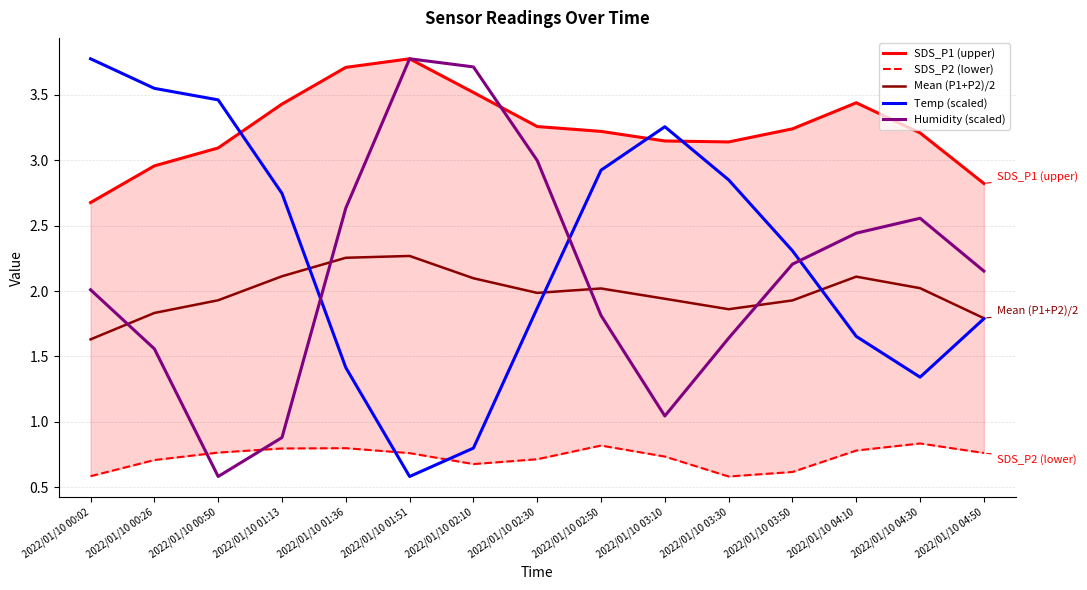

Is the value of Mean (P1+P2)/2 at 2022/01/10 02:10 greater than the value of SDS_P2 (lower) at 2022/01/10 03:50?

Yes